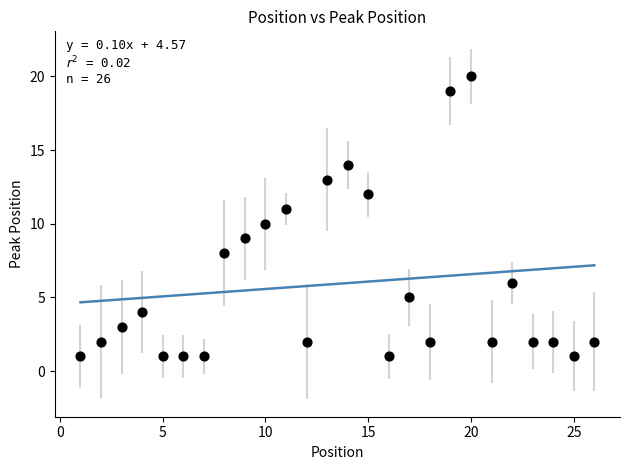

What is the range of X values (max minus min)?

25